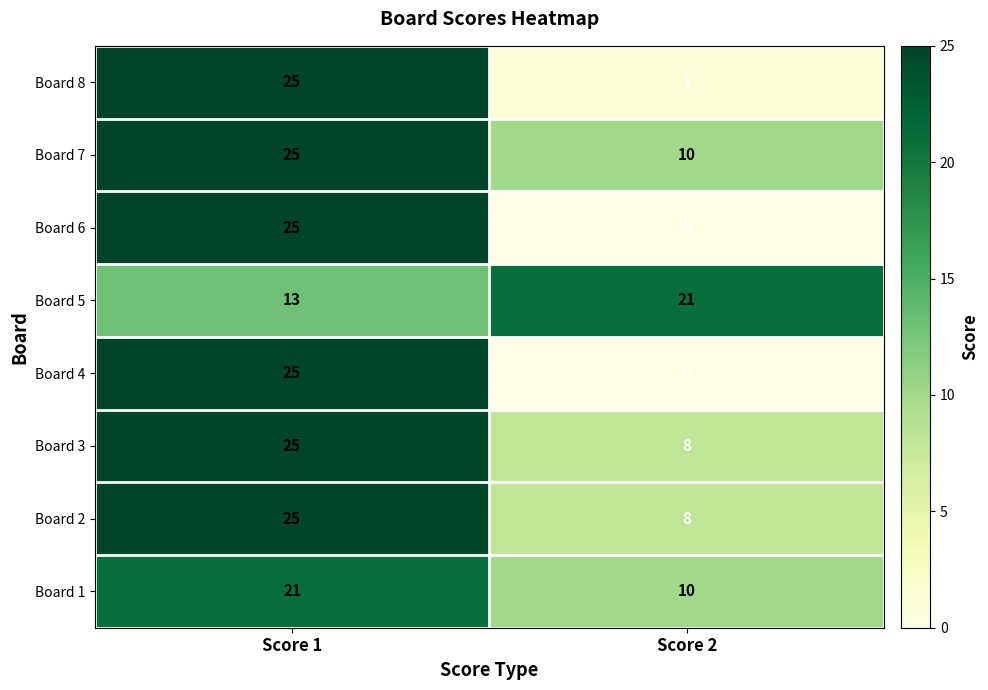

At which category is the sum across all series the highest?

Score 1